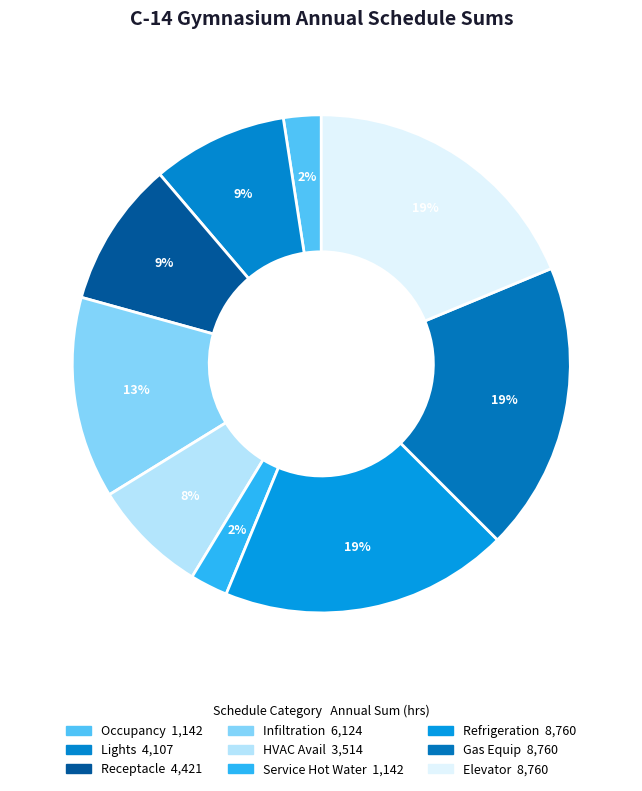

Which slice is the largest?

Refrigeration